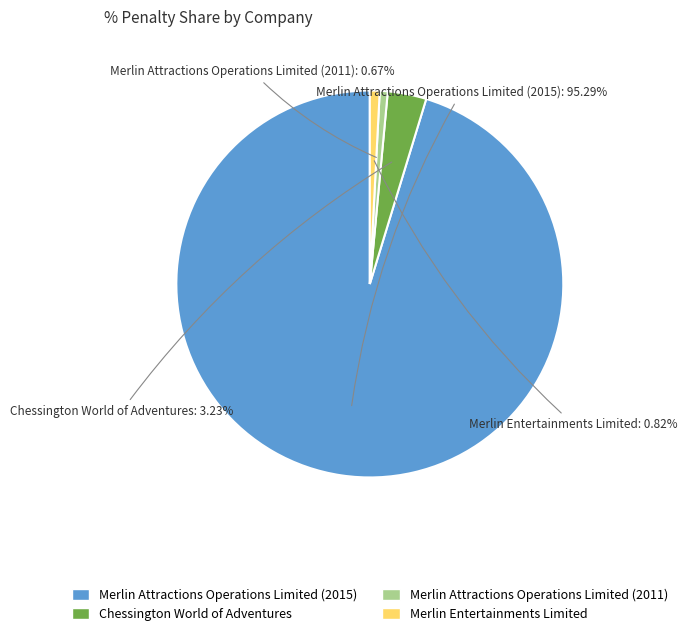

How many segments does this pie chart have?

4